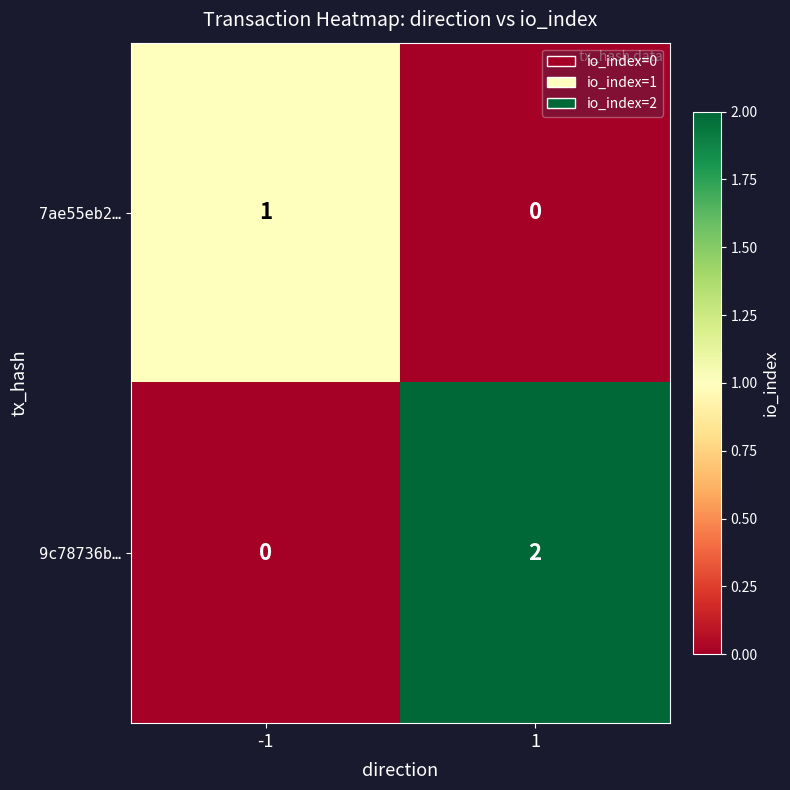

Which series has the largest total across all categories?

9c78736b…